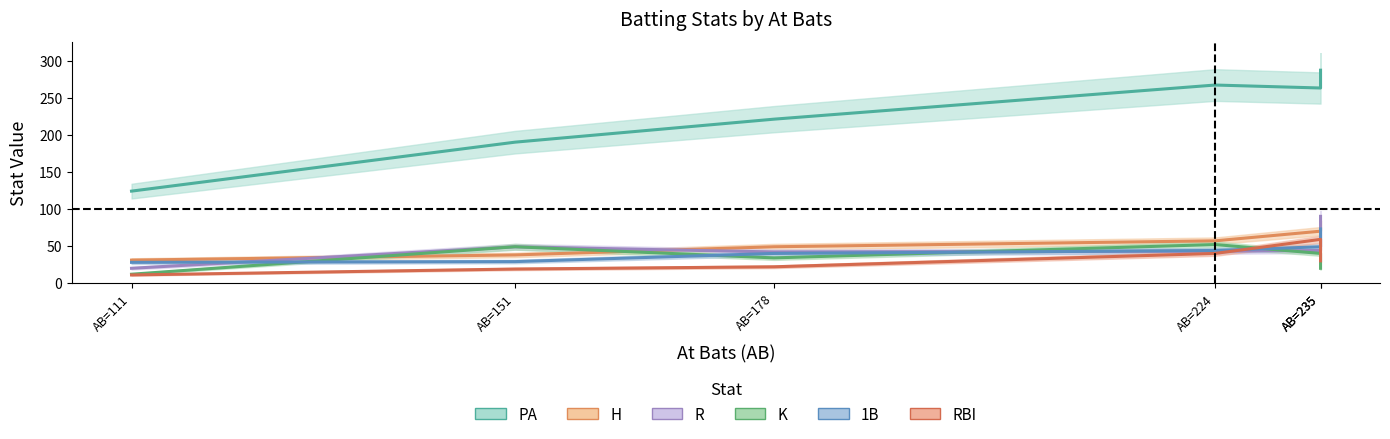

Reading left to right, extract all data points from this chart.

PA: AB=111=124	AB=151=190	AB=178=221	AB=224=267	AB=235=263	AB=235=287
H: AB=111=31	AB=151=38	AB=178=49	AB=224=57	AB=235=70	AB=235=82
R: AB=111=20	AB=151=49	AB=178=42	AB=224=43	AB=235=44	AB=235=90
K: AB=111=12	AB=151=49	AB=178=34	AB=224=52	AB=235=40	AB=235=20
1B: AB=111=28	AB=151=29	AB=178=40	AB=224=44	AB=235=49	AB=235=73
RBI: AB=111=11	AB=151=19	AB=178=22	AB=224=40	AB=235=59	AB=235=30